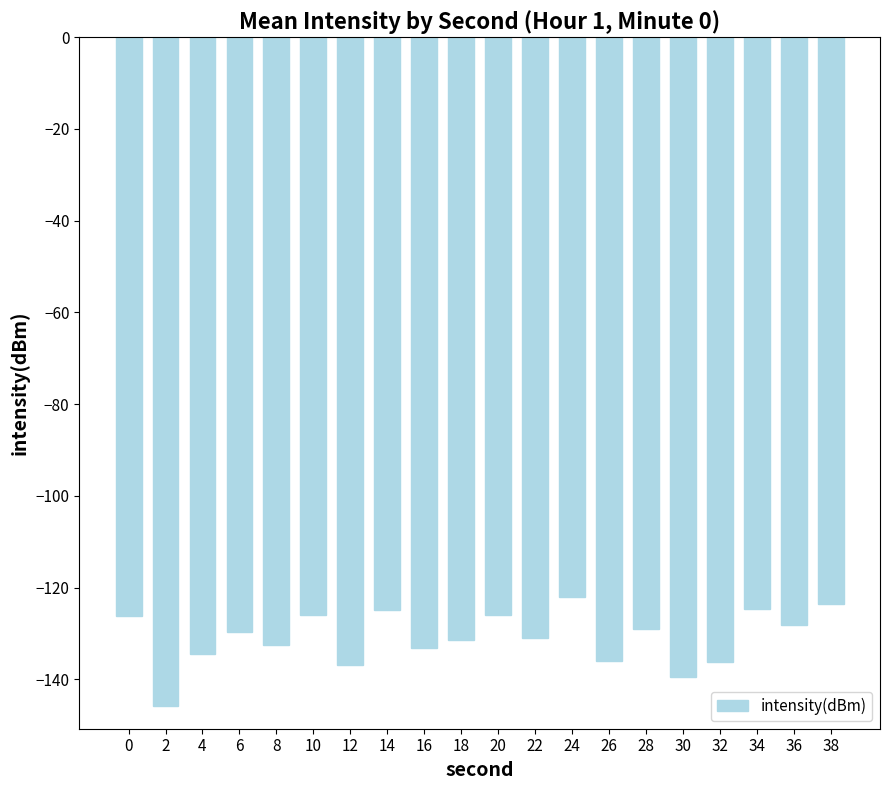

What is the difference between the values at 36 and 10?

2.2